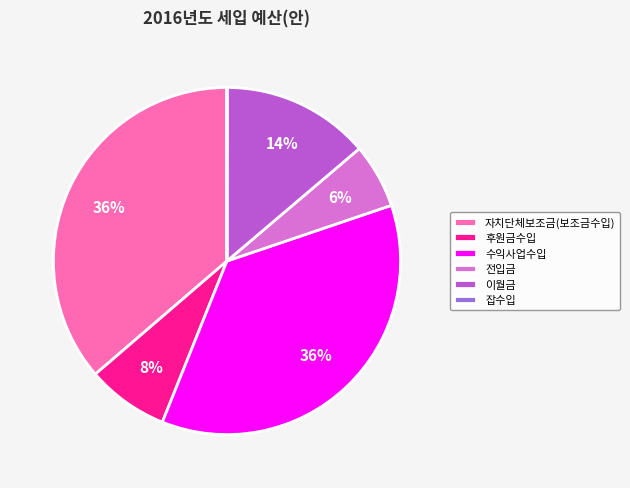

Combined, do 자치단체보조금(보조금수입) and 수익사업수입 account for over 50%?

Yes